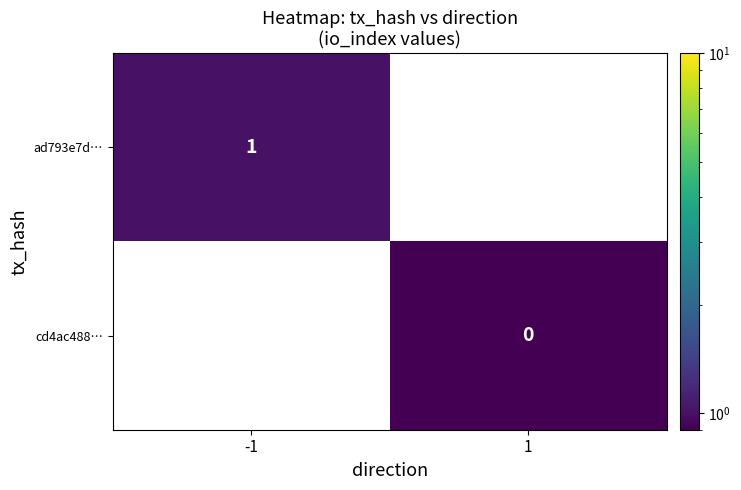

Is the value of ad793e7d… at -1 greater than the value of cd4ac488… at 1?

Yes